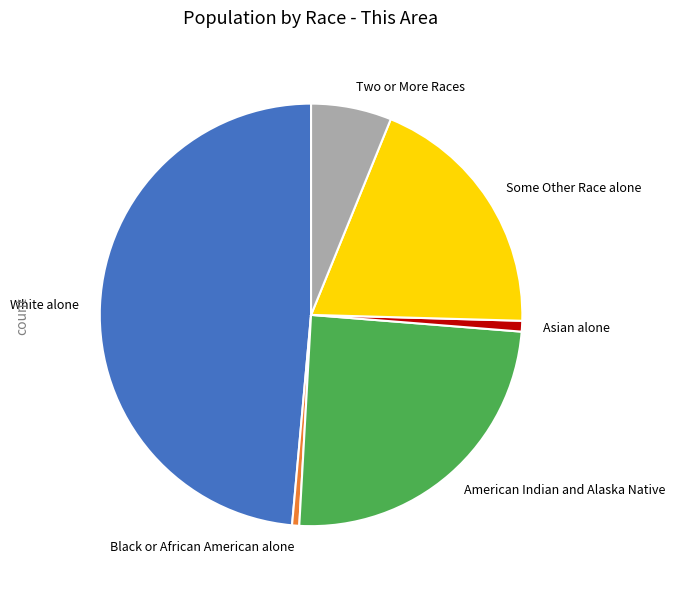

Between Two or More Races and Asian alone, which is larger?

Two or More Races